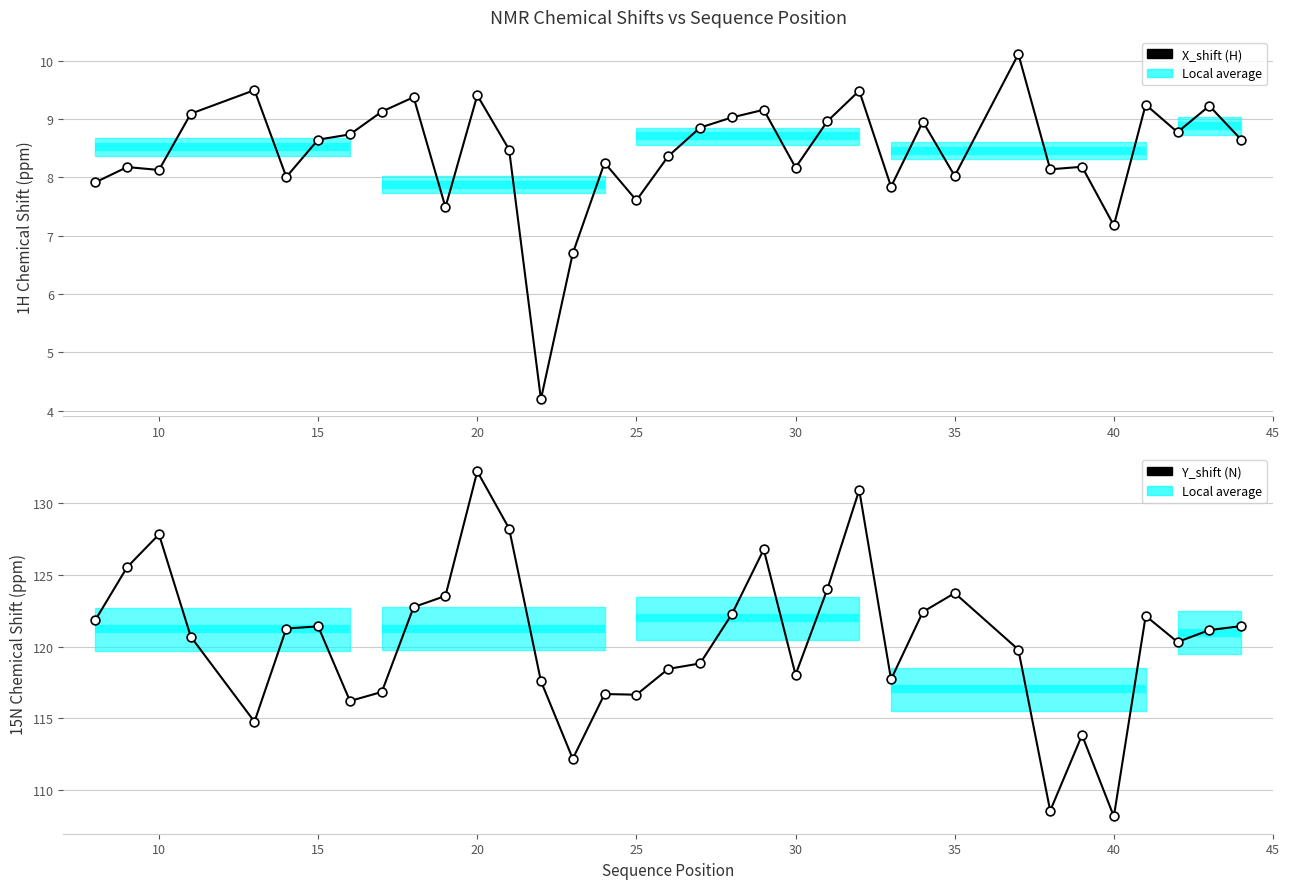

Which series contains the lowest Y value?

X_shift